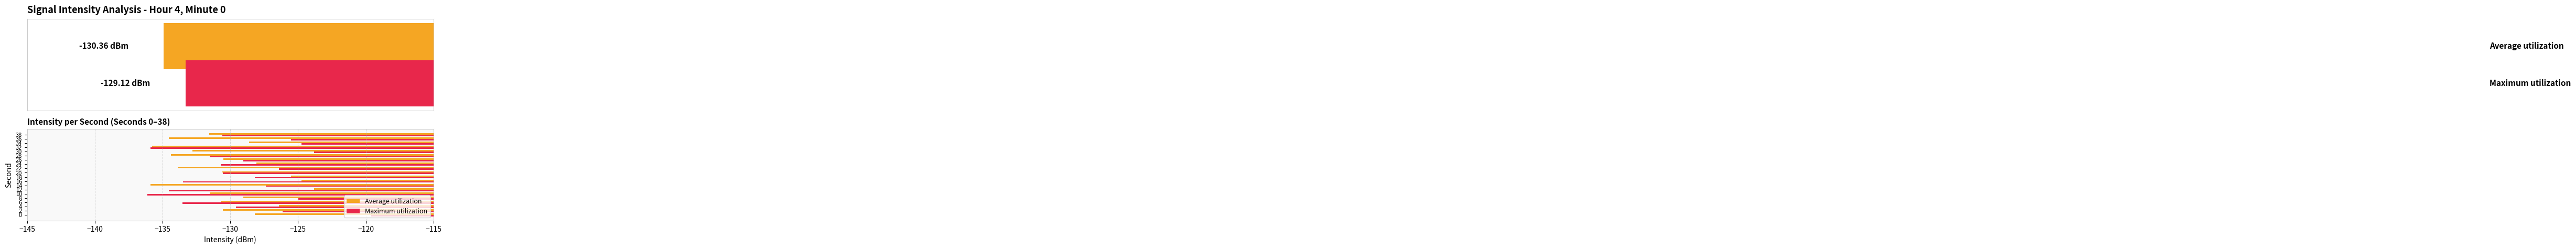

True or false: Maximum utilization has a value of -130.7 at 24.

True